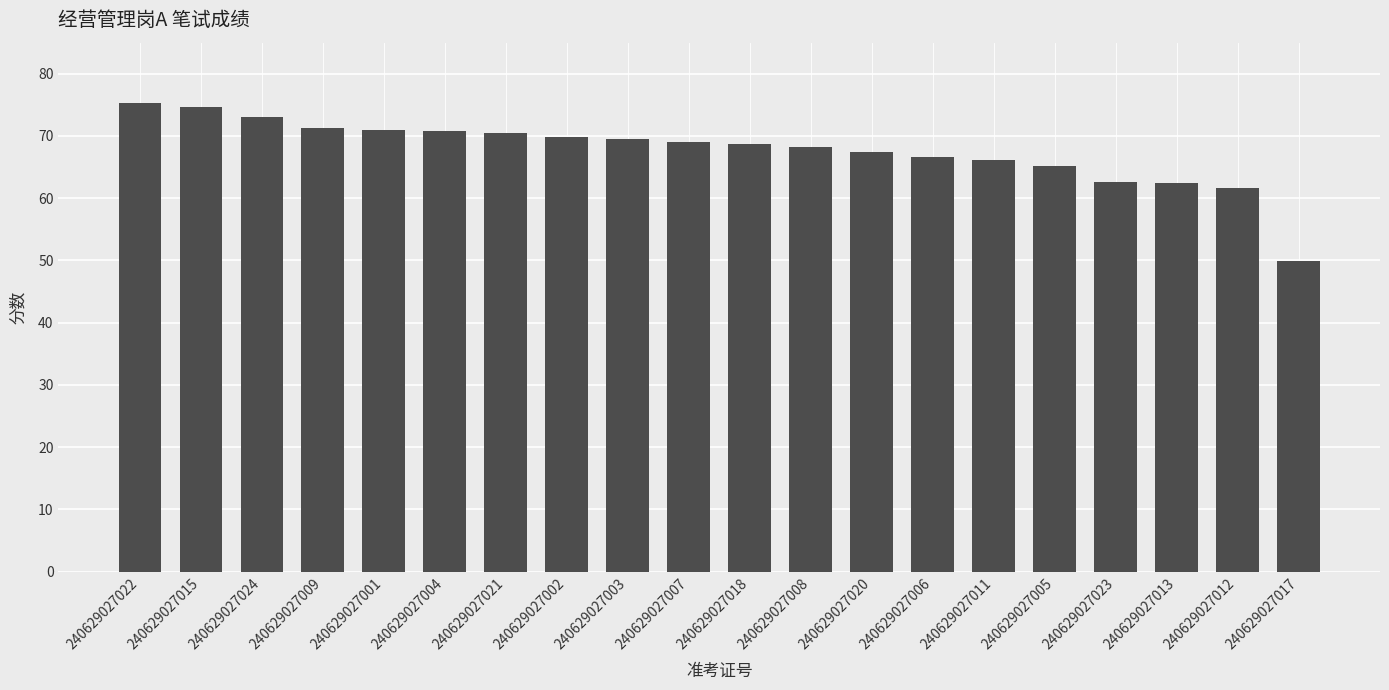

Which has a higher value, 240629027006 or 240629027023?

240629027006